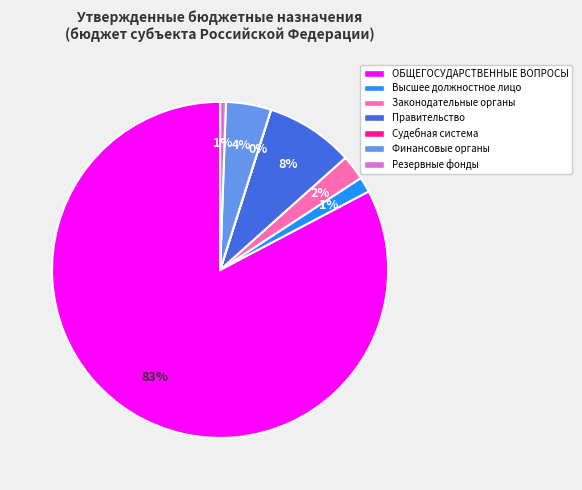

Between Высшее должностное лицо and ОБЩЕГОСУДАРСТВЕННЫЕ ВОПРОСЫ, which is larger?

ОБЩЕГОСУДАРСТВЕННЫЕ ВОПРОСЫ